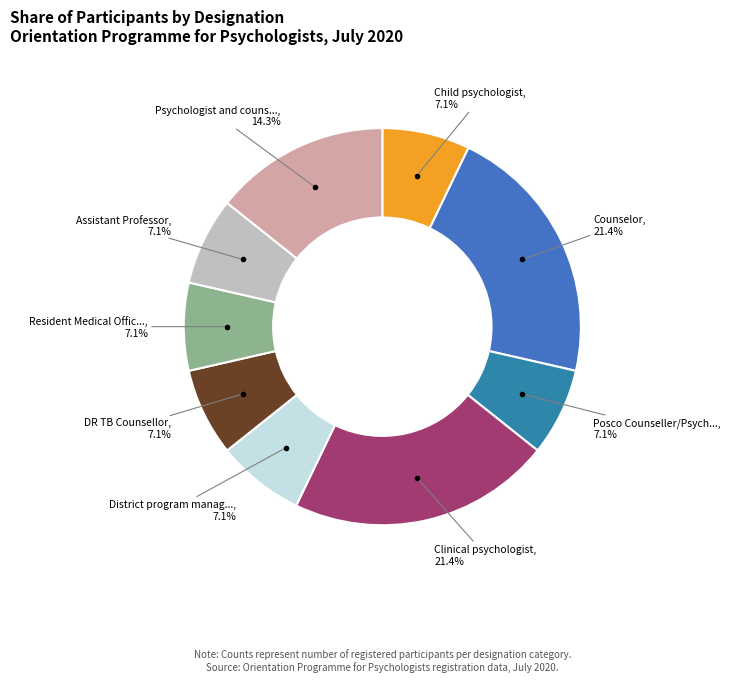

Is there any slice that represents more than half of the pie?

No